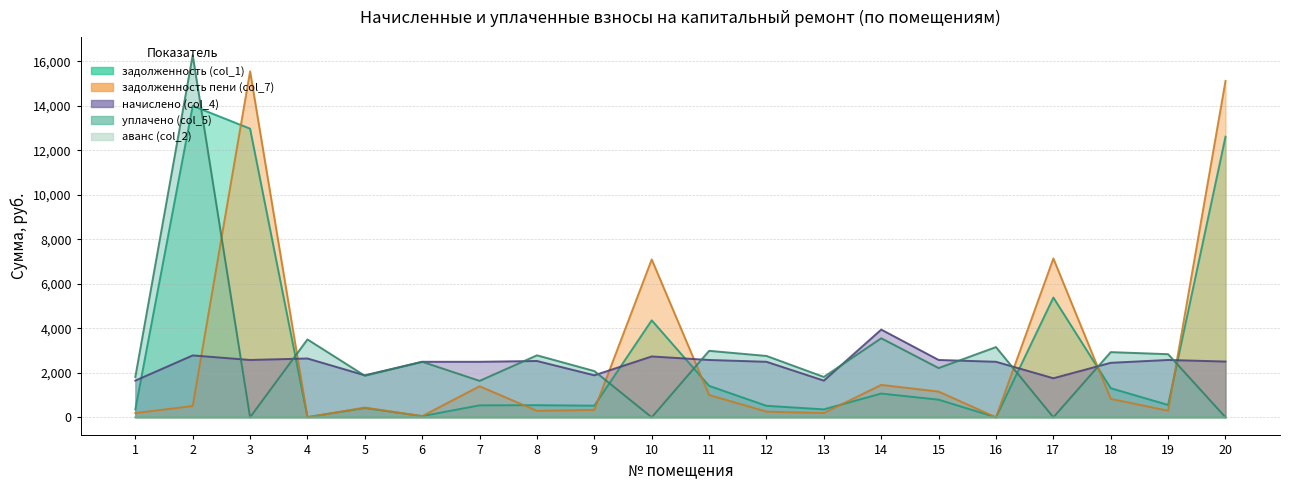

Reading left to right, extract all data points from this chart.

задолженность (col_1): 1=355.7	2=13995.6	3=12968.4	4=10.4	5=418.5	6=54.1	7=537.9	8=545.6	9=523.1	10=4358.0	11=1413.0	12=517.4	13=357.7	14=1066.9	15=792.7	16=0.0	17=5381.6	18=1308.0	19=555.5	20=12608.9
задолженность пени (col_7): 1=190.0	2=507.9	3=15545.5	4=0.0	5=438.5	6=54.1	7=1396.1	8=291.1	9=333.3	10=7093.2	11=1002.4	12=255.2	13=192.0	14=1456.6	15=1156.8	16=0.0	17=7137.1	18=828.4	19=296.4	20=15114.5
начислено (col_4): 1=1648.3	2=2781.2	3=2577.1	4=2643.4	5=1888.1	6=2495.3	7=2495.3	8=2531.1	9=1888.1	10=2735.2	11=2577.1	12=2495.3	13=1648.3	14=3942.2	15=2577.1	16=2495.3	17=1755.5	18=2449.4	19=2577.1	20=2505.6
уплачено (col_5): 1=1814.0	2=16268.9	3=0.0	4=3499.7	5=1868.1	6=2495.3	7=1637.2	8=2785.5	9=2077.9	10=0.0	11=2987.7	12=2757.5	13=1814.0	14=3552.4	15=2213.0	16=3155.4	17=0.0	18=2929.0	19=2836.1	20=0.0
аванс (col_2): 1=0.0	2=0.0	3=0.0	4=0.0	5=0.0	6=0.0	7=0.0	8=0.0	9=0.0	10=0.0	11=0.0	12=0.0	13=0.0	14=0.0	15=0.0	16=3.5	17=0.0	18=0.0	19=0.0	20=0.0